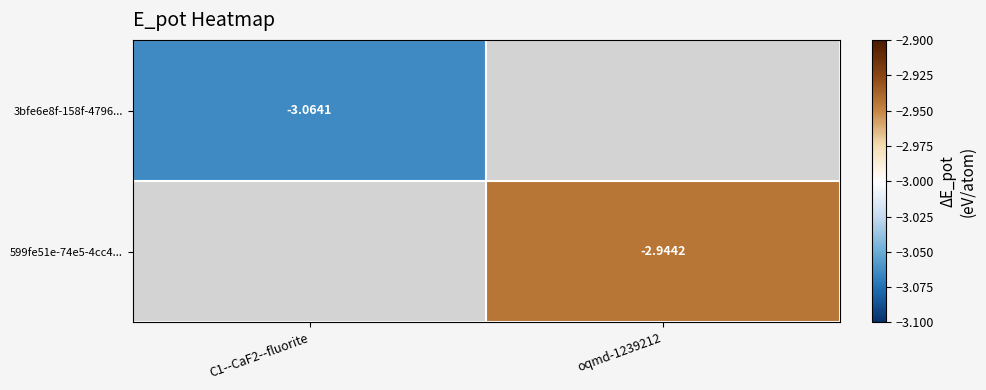

What is the minimum value shown in the chart?

-3.1